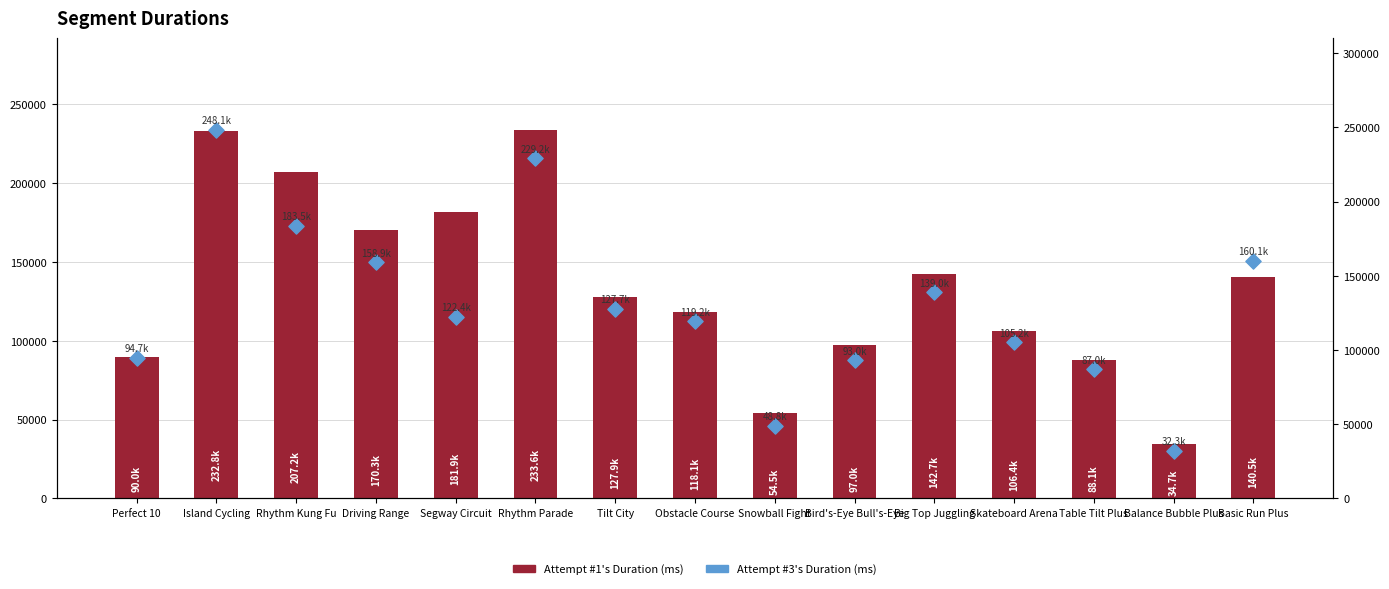

Which series has the largest total across all categories?

Attempt #1